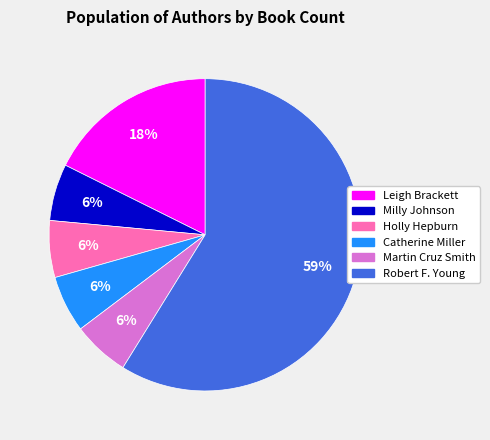

Which slice is the largest?

Robert F. Young